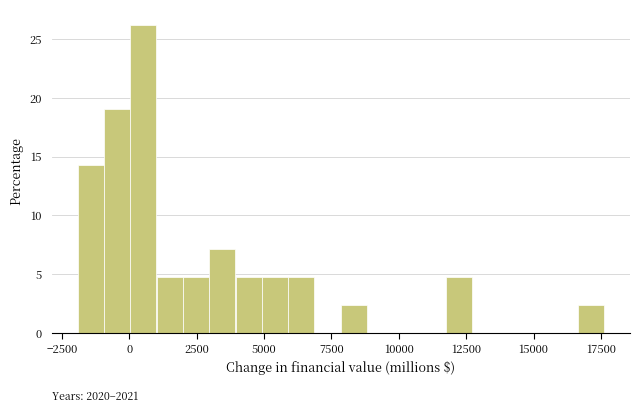

Around what value on the x-axis is the tallest bar? Give the approximate position of its centre, as read against the axis.

500